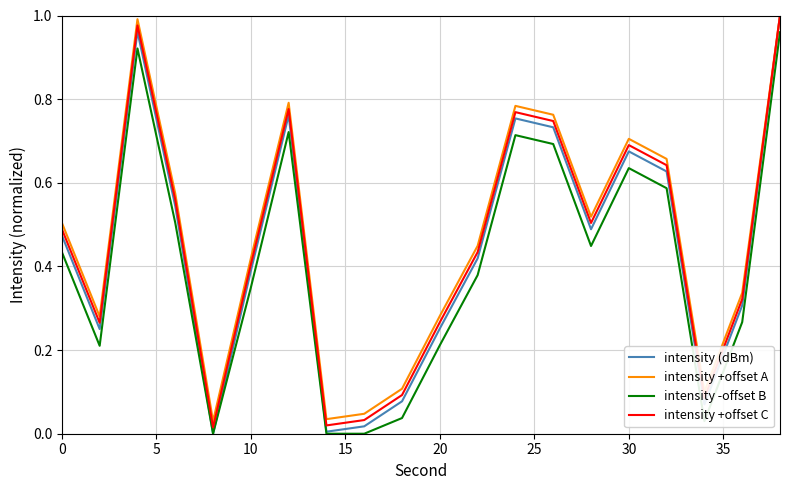

What is the sum of all intensity +offset A values?

9.4